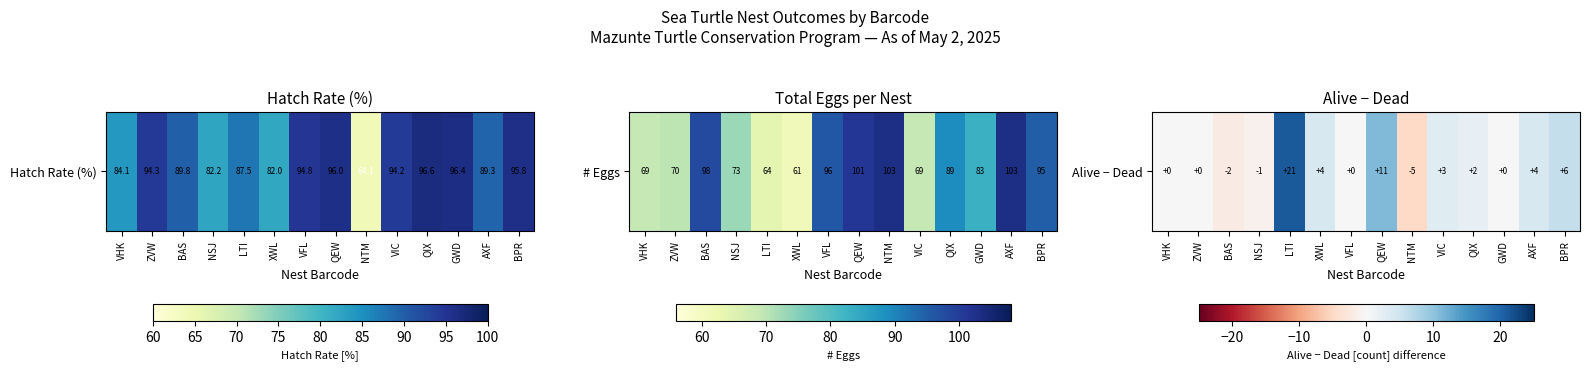

Which has a higher value, BPR or LTI?

LTI